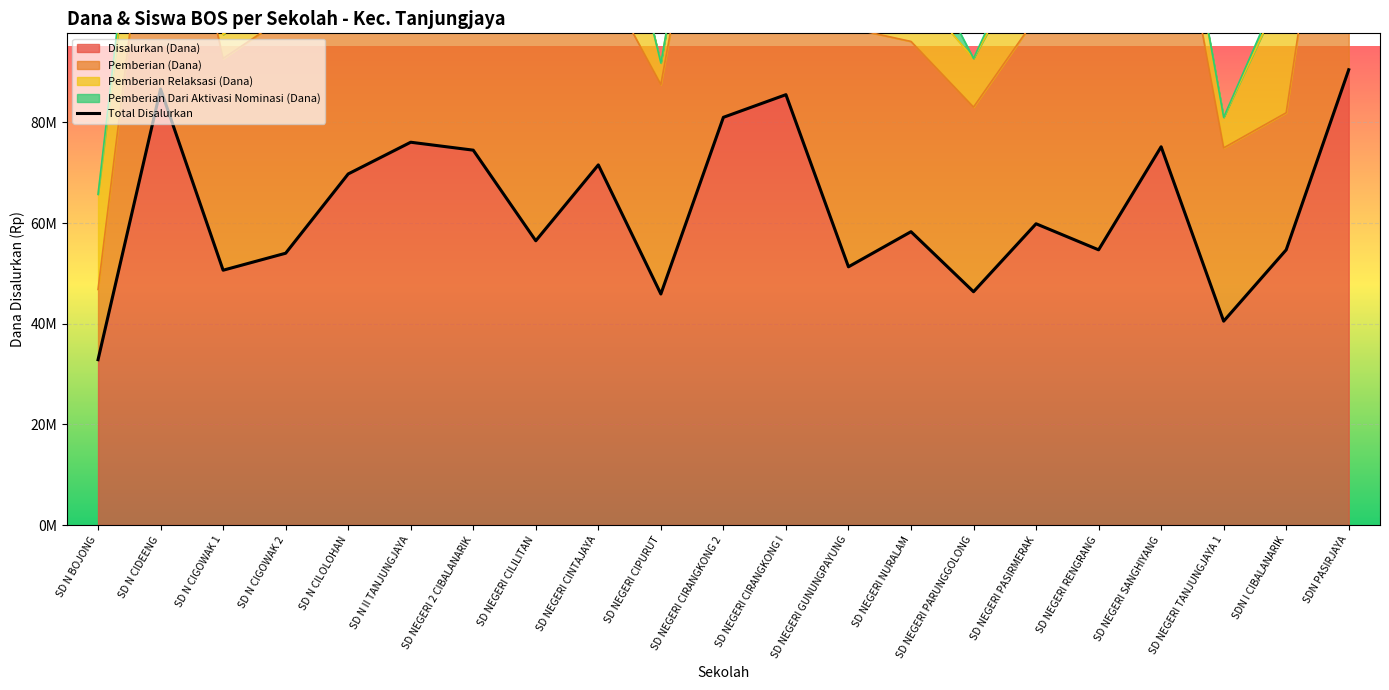

At which label is the value closest to 61650000?

SD NEGERI PASIRMERAK